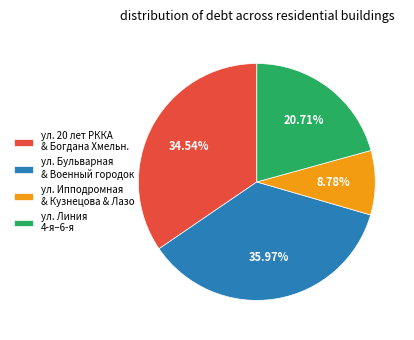

Is the sum of ул. Бульварная & Военный городок and ул. Ипподромная & Кузнецова & Лазо greater than half?

No